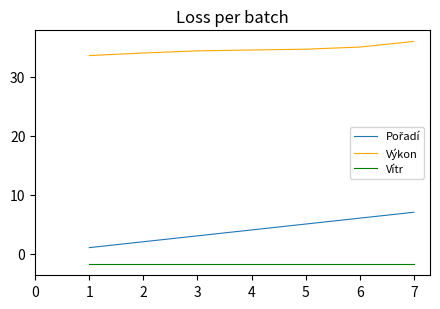

True or false: Vítr and Výkon cross at least once.

False